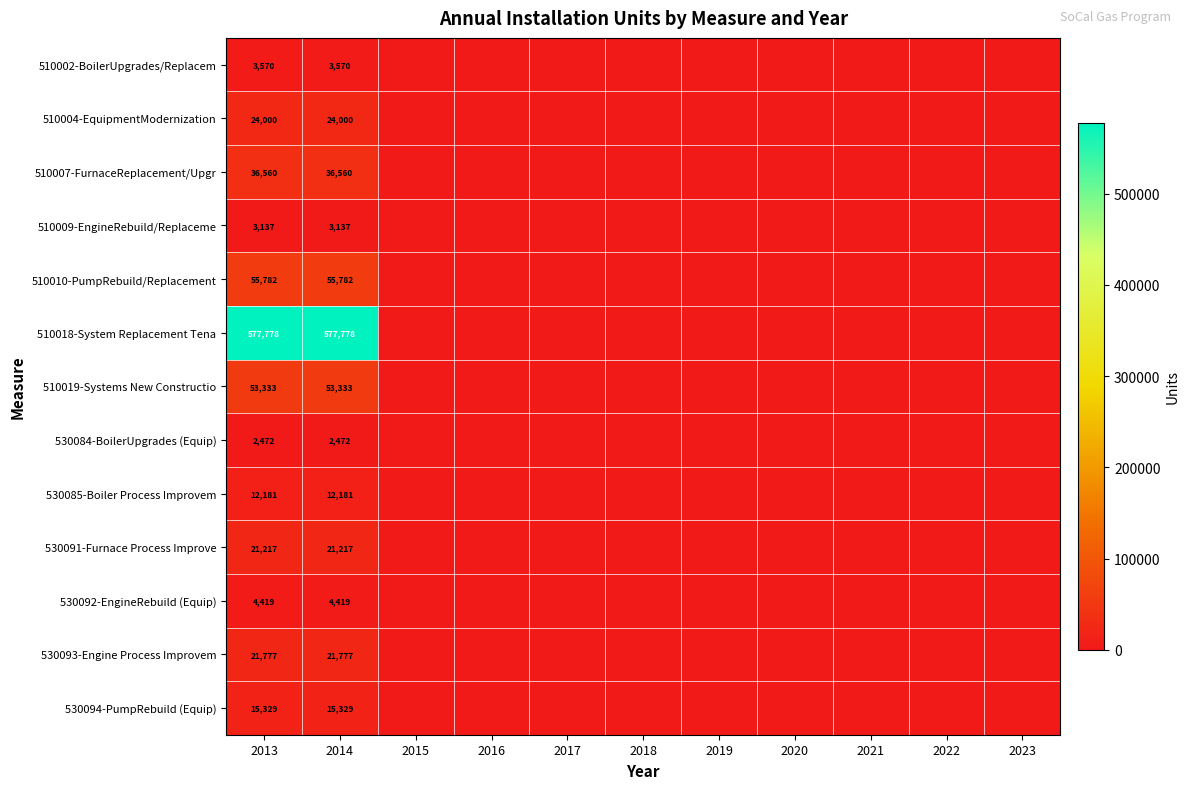

What is the maximum value shown in the chart?

577778